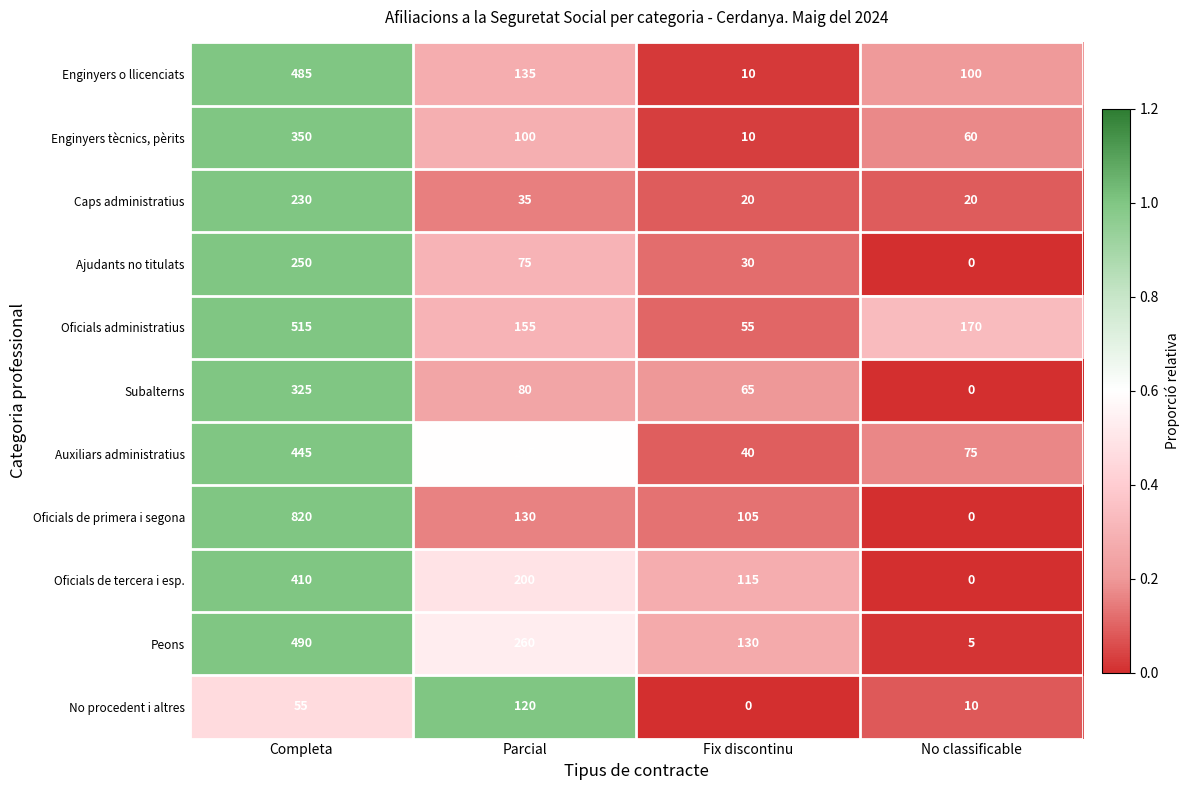

Count the number of data series in this chart.

11